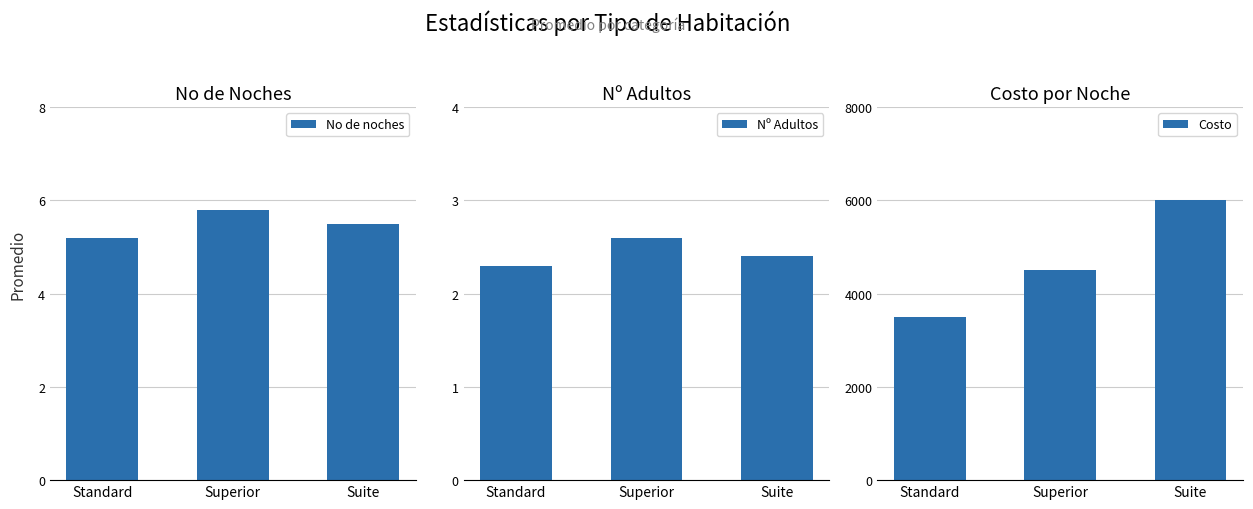

Reading left to right, extract all data points from this chart.

No de noches: 5.2	5.8	5.5
Nº Adultos: 2.3	2.6	2.4
Costo: 3500.0	4500.0	6000.0